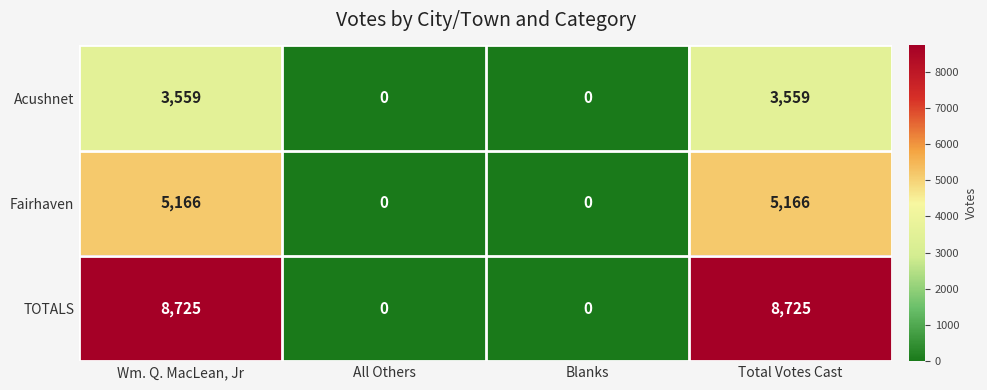

What is the total value across all series at Wm. Q. MacLean, Jr?

17450